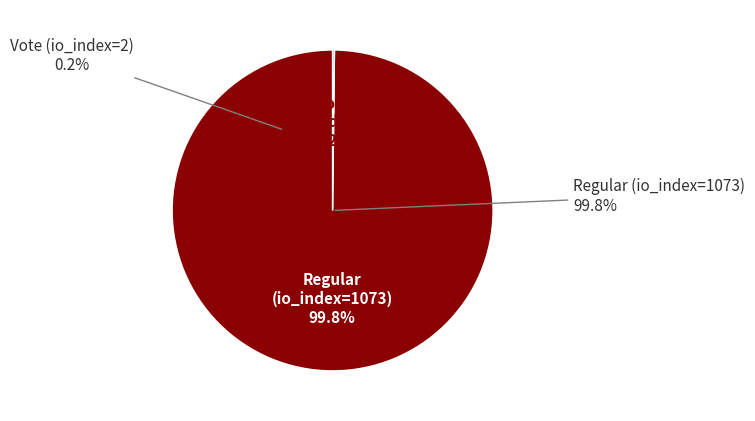

True or false: Vote (io_index=2) accounts for 8% of the total.

False